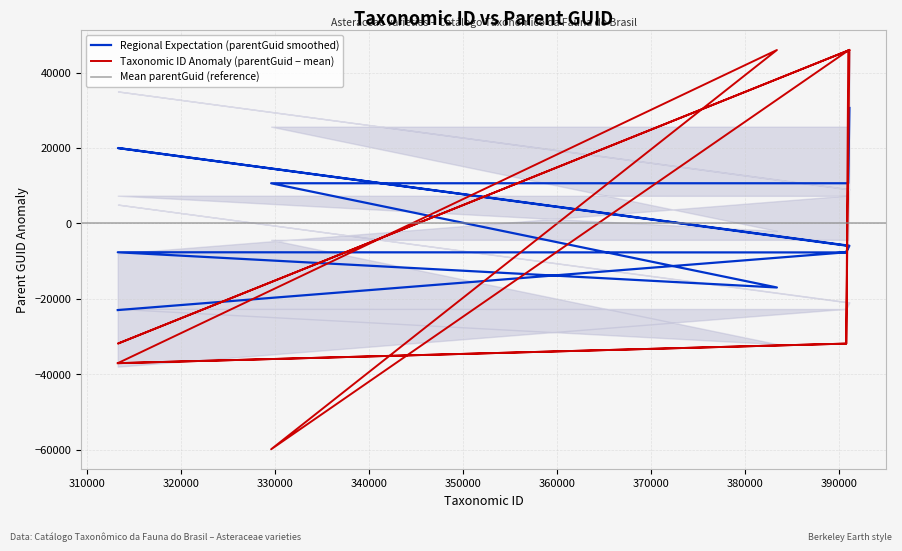

What is the label of the 9th point from the left?

391096